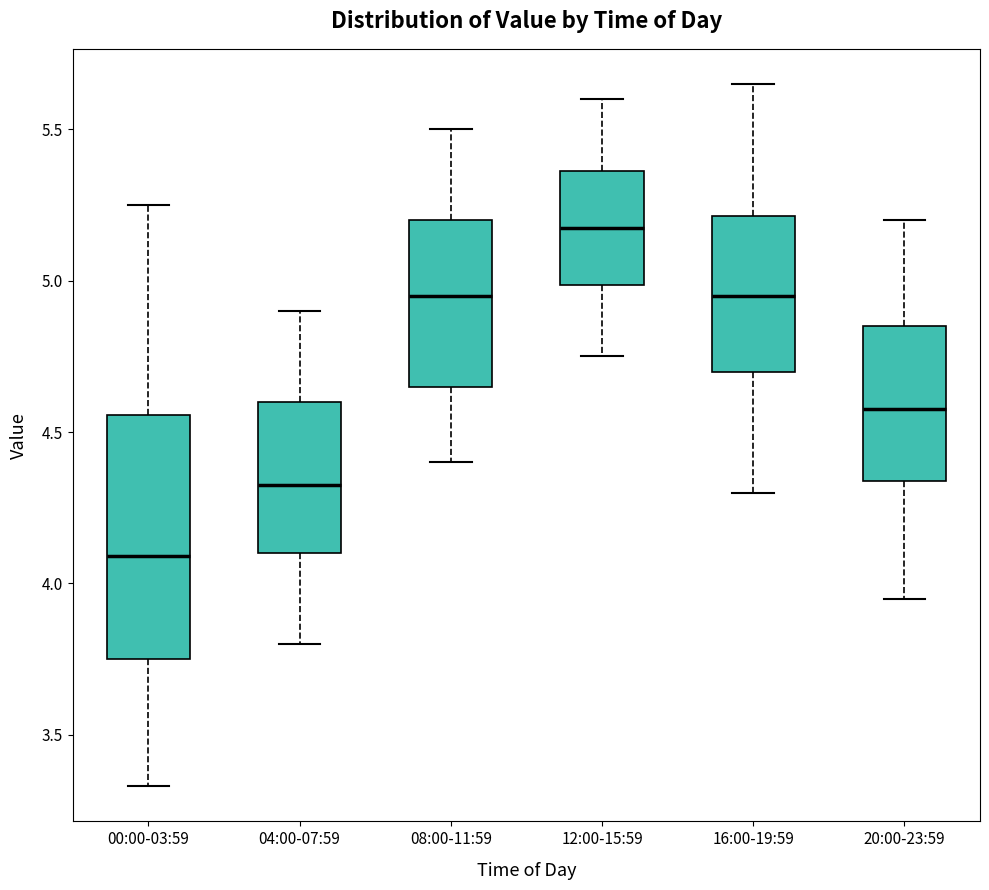

Comparing the boxes themselves (not the whiskers), which one is the tallest?

00:00-03:59